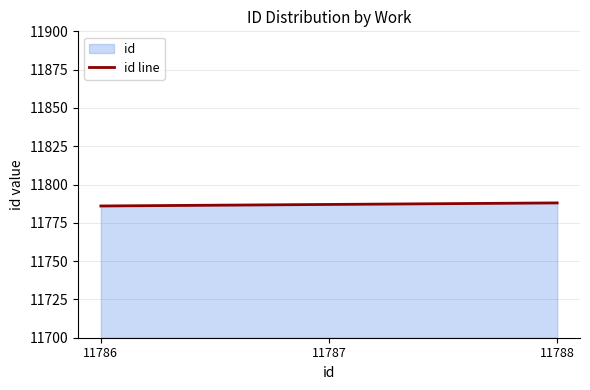

List the labels in order of value, smallest first.

11786, 11787, 11788